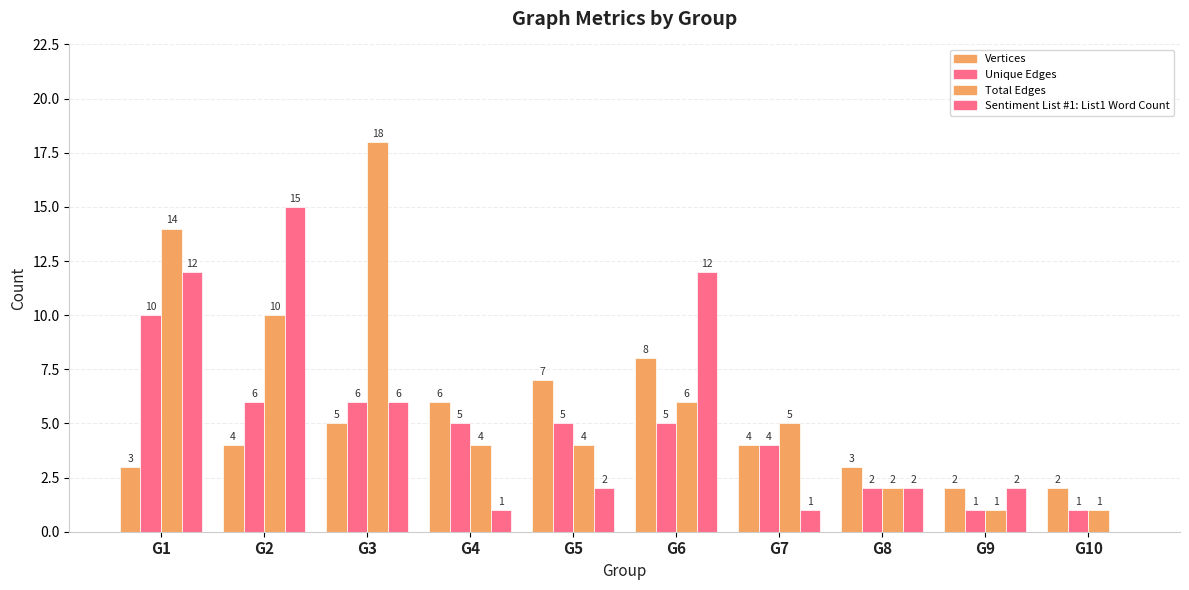

What is the difference between the Sentiment List #1: List1 Word Count values at G10 and G1?

12